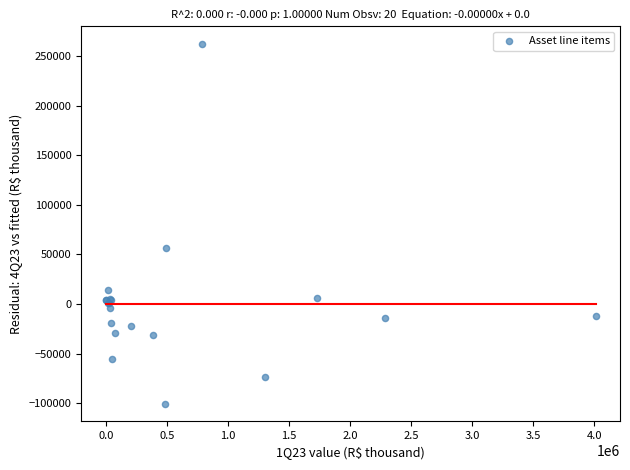

What Y value in the scatter plot is closest to 80794?

56789.2